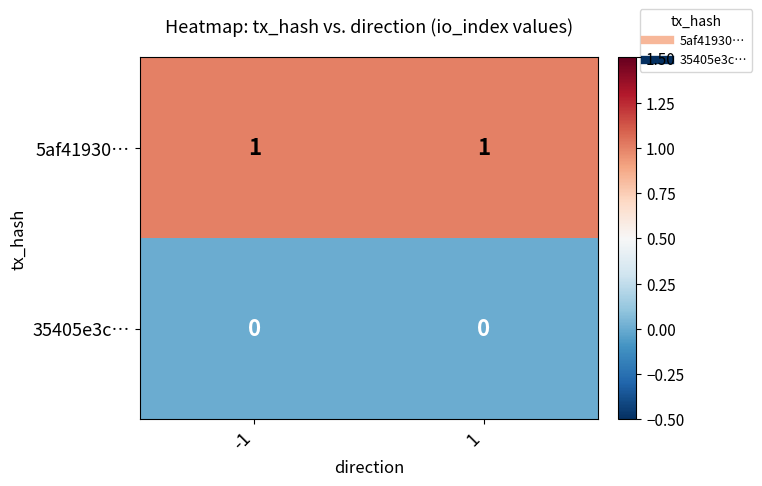

Is the value of 35405e3c… at -1 greater than the value of 5af41930… at 1?

No